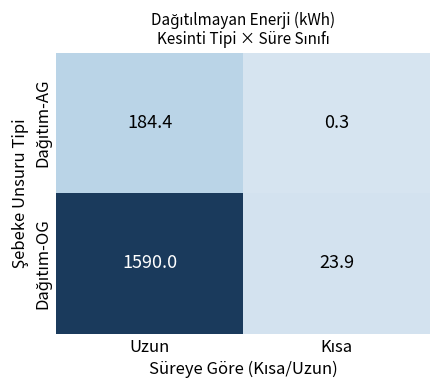

Which category has the highest value across all series?

Uzun